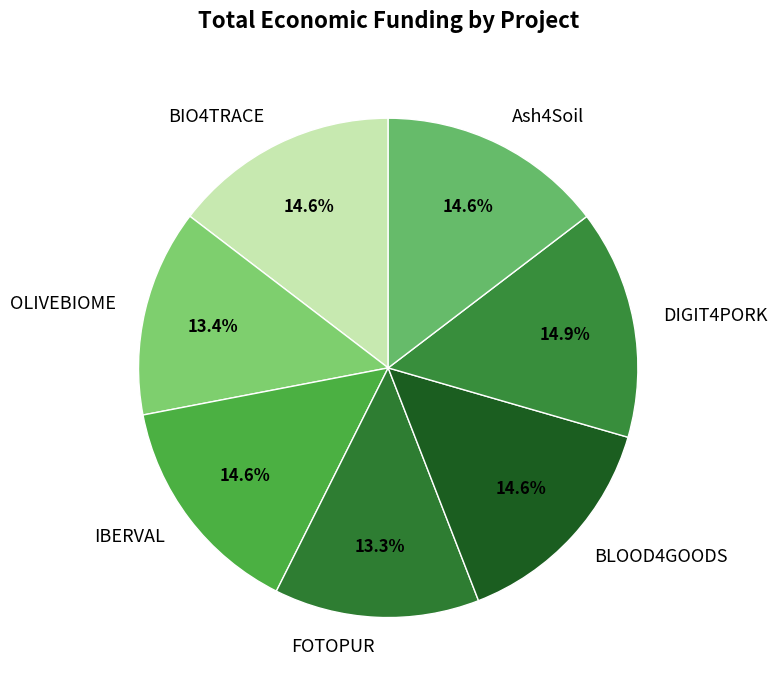

True or false: Ash4Soil accounts for 29% of the total.

False